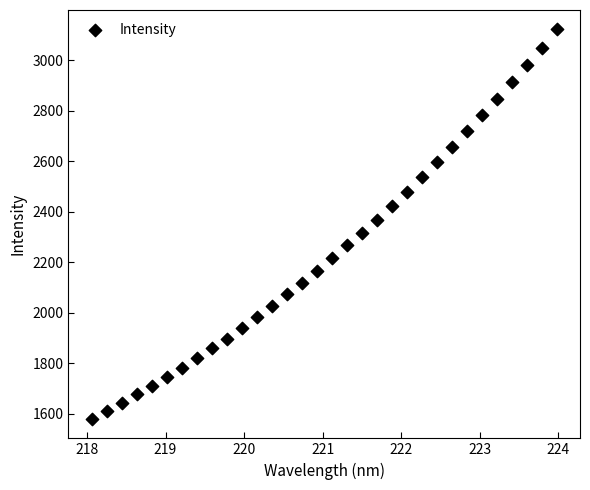

What is the range of Y values (max minus min)?

1543.4